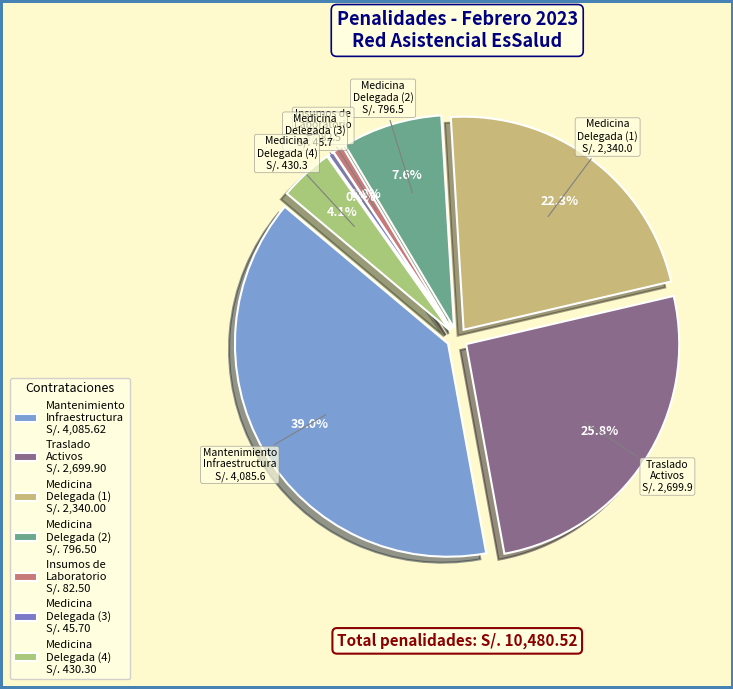

What is the ratio of the value at SERV MANTENIMIENTO Y ACONDICIONAMIENTO to the value at ADQUISICION DE MEDICINA (3)?

89.4